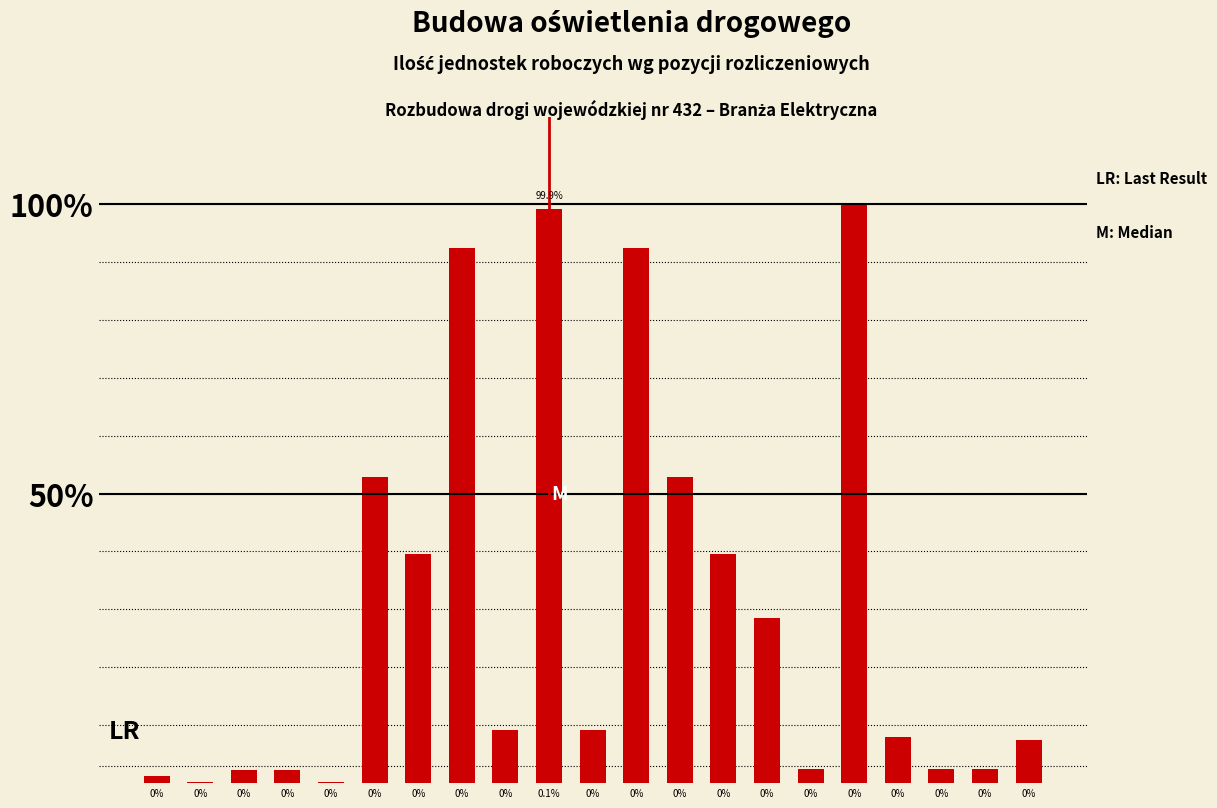

Reading right to left, what are all the values shown in this chart?

7.4	2.5	2.5	7.9	100.0	2.5	28.5	39.6	52.8	92.5	9.2	99.2	9.2	92.5	39.6	52.8	0.3	2.2	2.2	0.3	1.3